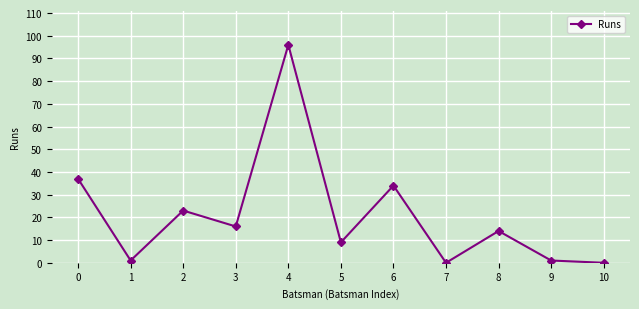

What is the value of the 10th point from the left?

1